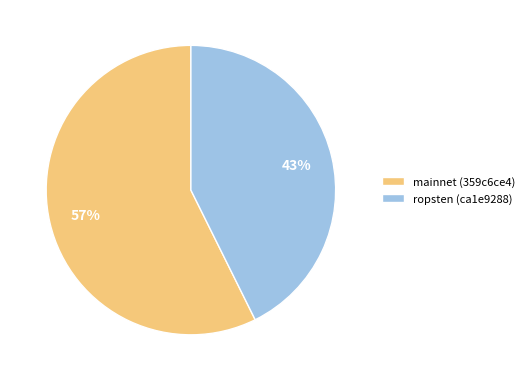

Count the number of slices in the pie.

2